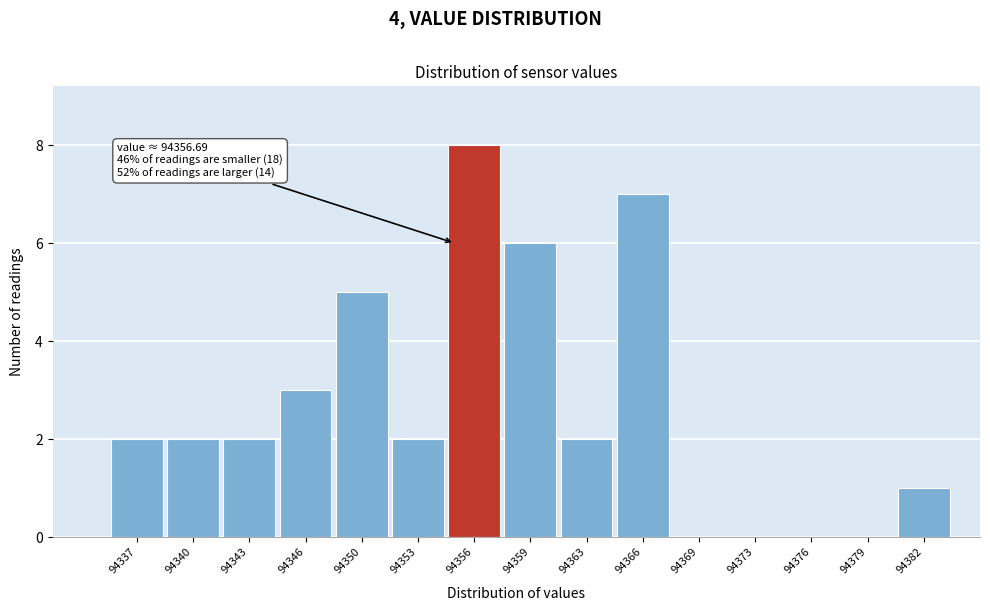

Reading left to right, extract all data points from this chart.

94337=2	94340=2	94343=2	94346=3	94350=5	94353=2	94356=8	94359=6	94363=2	94366=7	94369=0	94373=0	94376=0	94379=0	94382=1